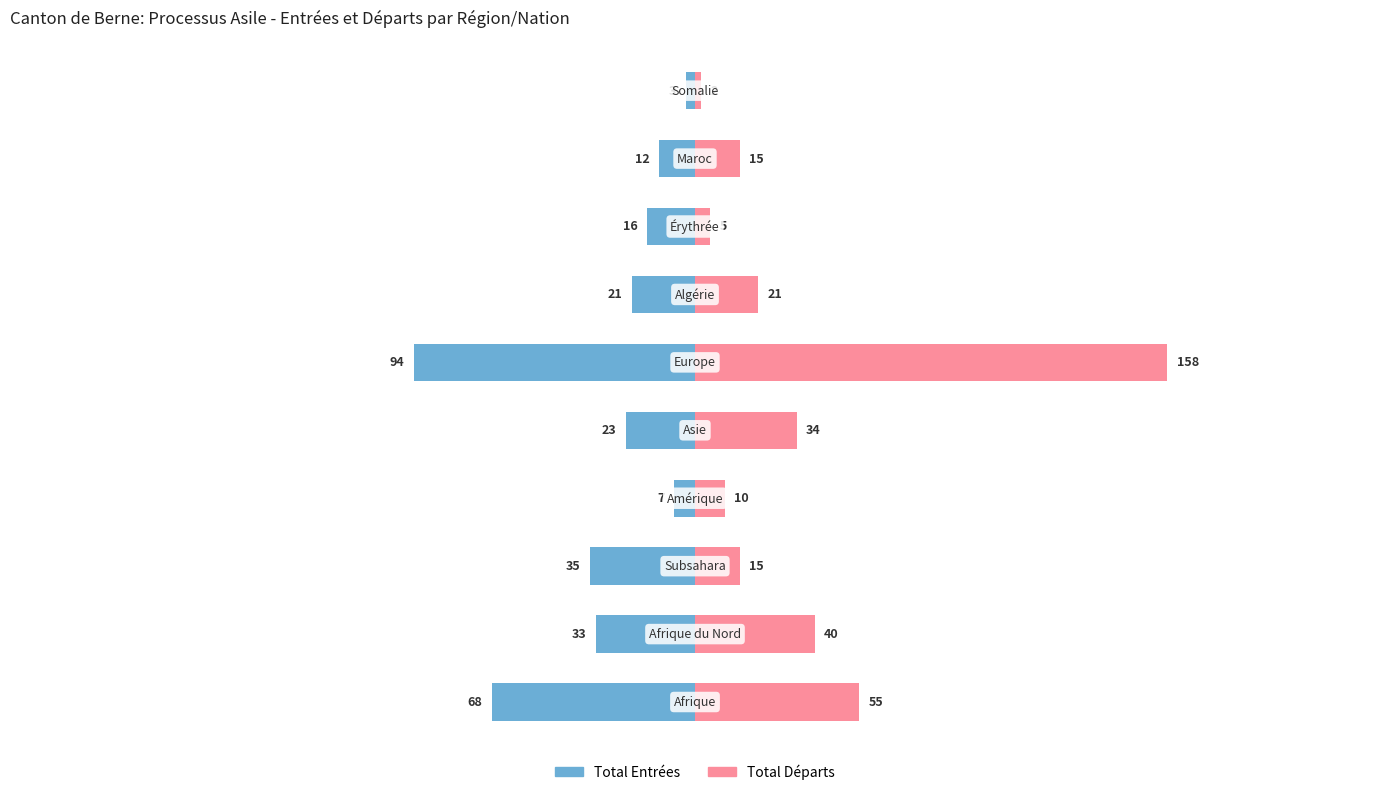

Reading left to right, extract all data points from this chart.

Total Entrées: 0=-68	1=-33	2=-35	3=-7	4=-23	5=-94	6=-21	7=-16	8=-12	9=-3
Total Départs: 0=55	1=40	2=15	3=10	4=34	5=158	6=21	7=5	8=15	9=2